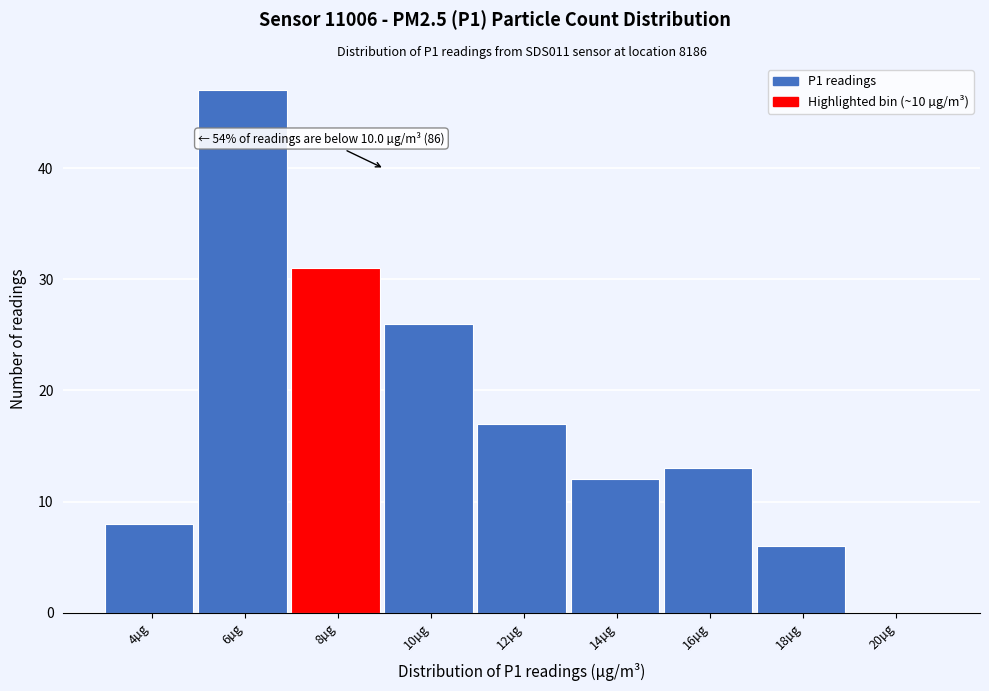

Reading left to right, list all the values displayed in this chart.

4µg=8	6µg=47	8µg=31	10µg=26	12µg=17	14µg=12	16µg=13	18µg=6	20µg=0